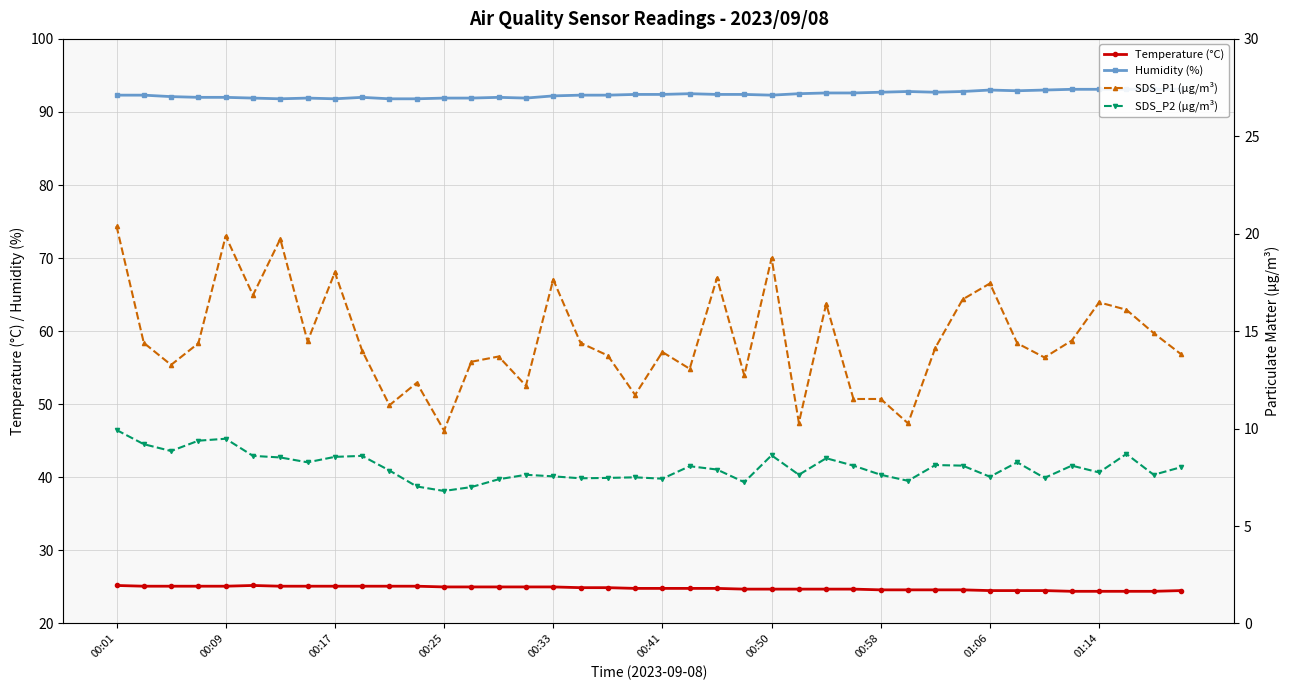

At which category is the sum across all series the highest?

00:01